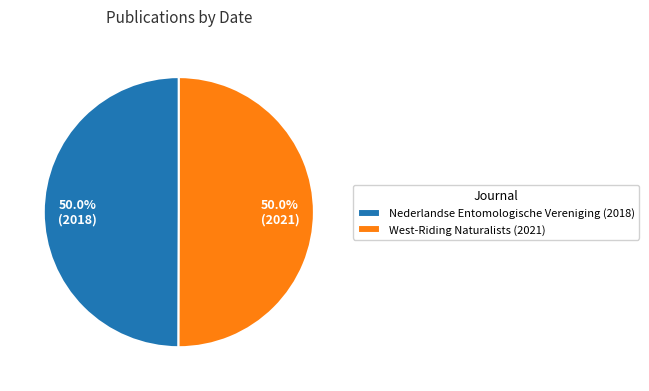

Is the sum of Nederlandse Entomologische Vereniging (2018) and West-Riding Naturalists (2021) greater than half?

Yes